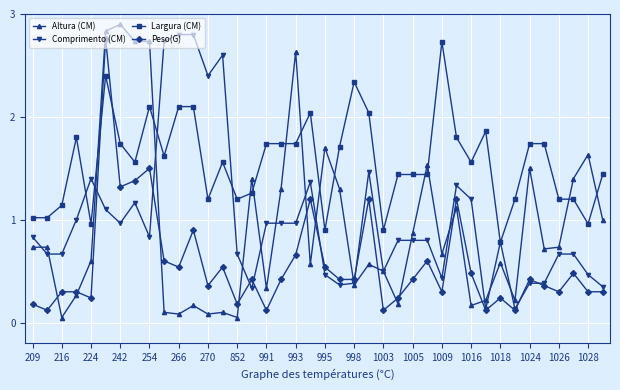

What is the sum of all Altura (CM) values?

37.4